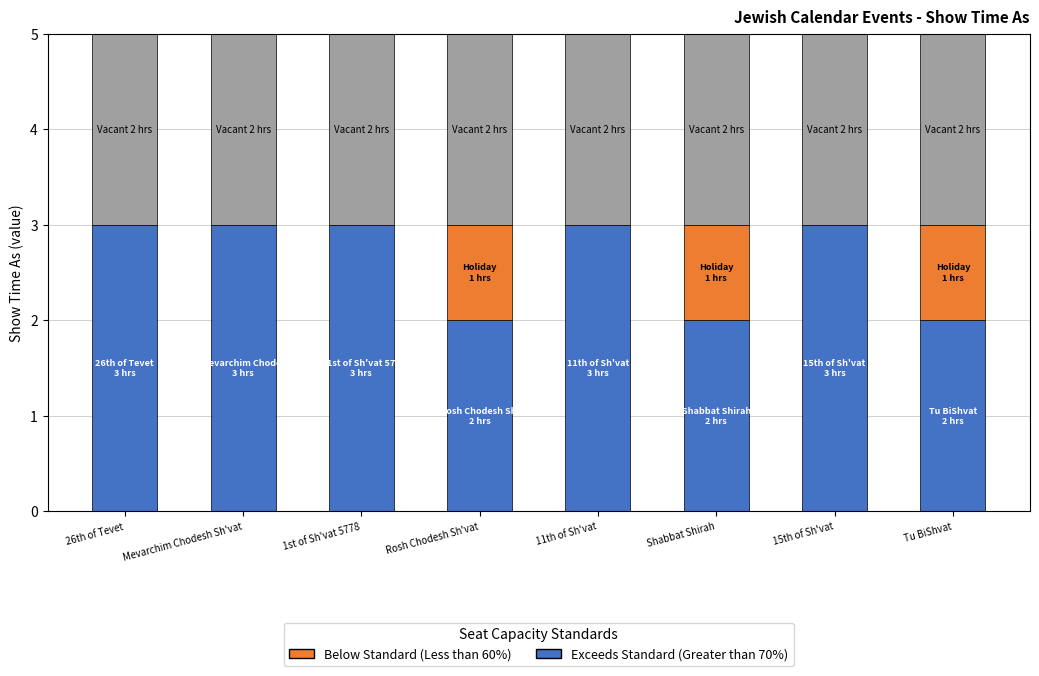

What is the total value across all series at Mevarchim Chodesh Sh'vat?

5